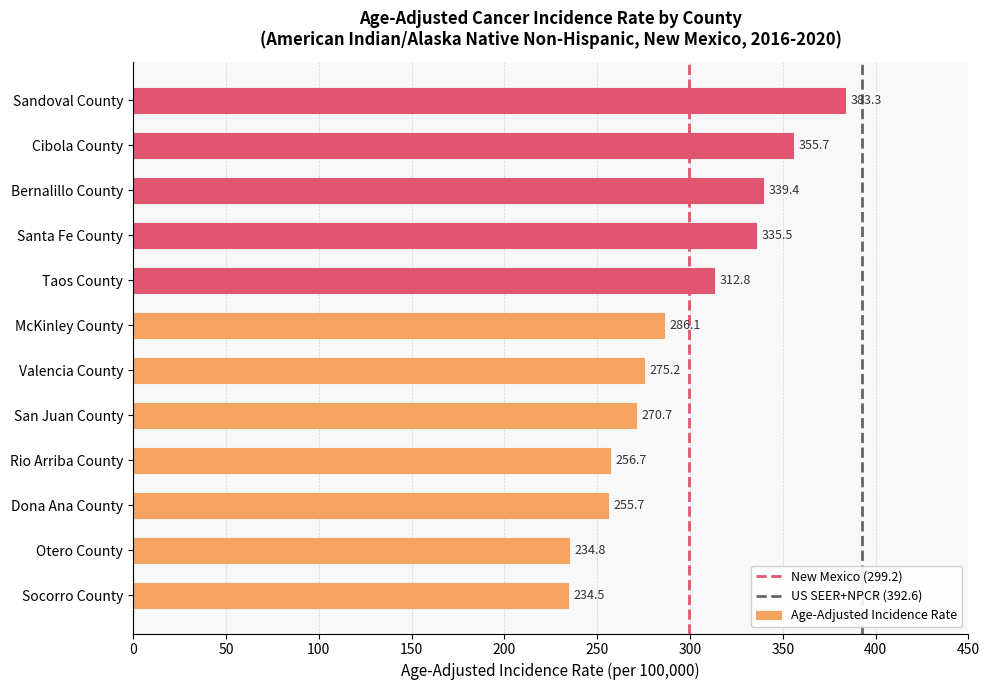

What is the difference between the maximum and minimum values?

148.8